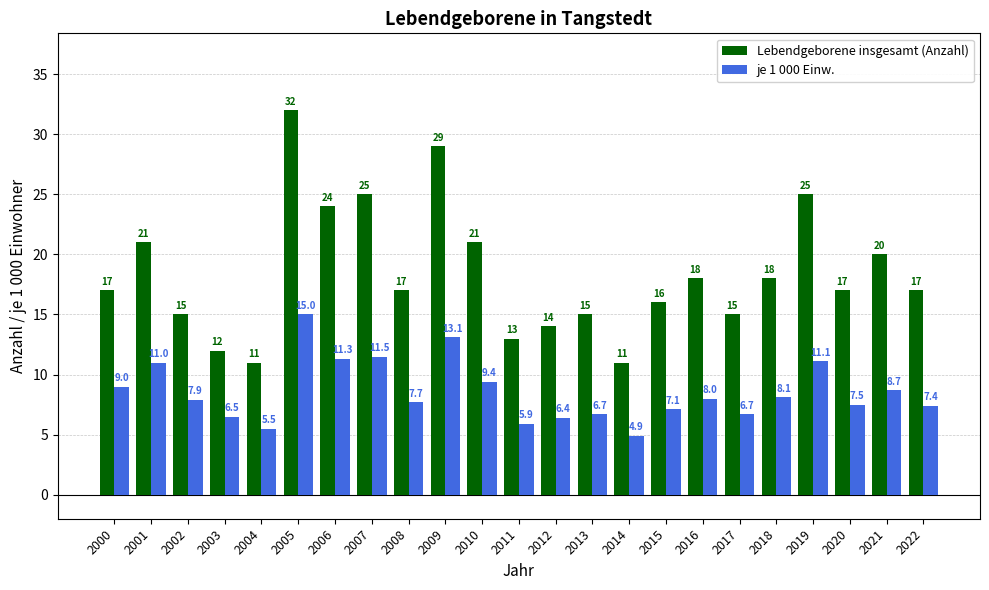

Reading right to left, what are all the values shown in this chart?

Lebendgeborene insgesamt (Anzahl): 17.0	20.0	17.0	25.0	18.0	15.0	18.0	16.0	11.0	15.0	14.0	13.0	21.0	29.0	17.0	25.0	24.0	32.0	11.0	12.0	15.0	21.0	17.0
je 1 000 Einw.: 7.4	8.7	7.5	11.1	8.1	6.7	8.0	7.1	4.9	6.7	6.4	5.9	9.4	13.1	7.7	11.5	11.3	15.0	5.5	6.5	7.9	11.0	9.0